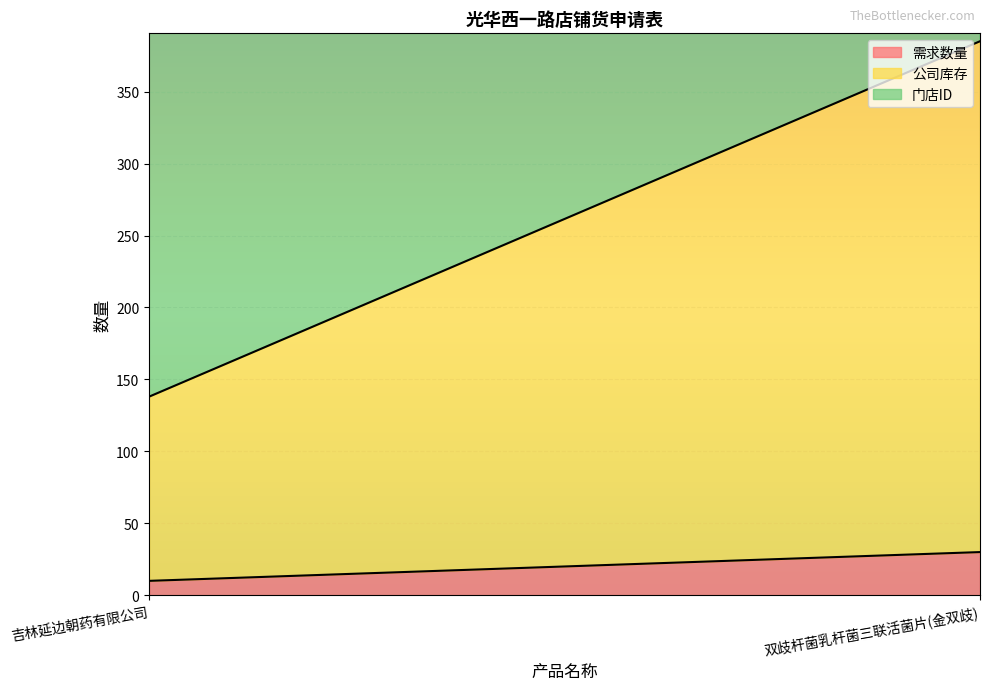

The value of 门店ID at 吉林延边朝药有限公司 is 41358. True or false?

False